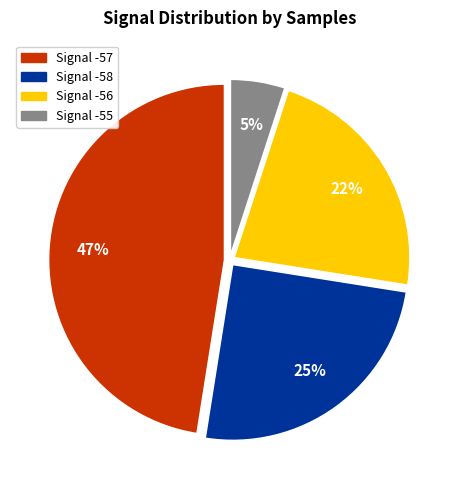

Is there any slice that represents more than half of the pie?

No